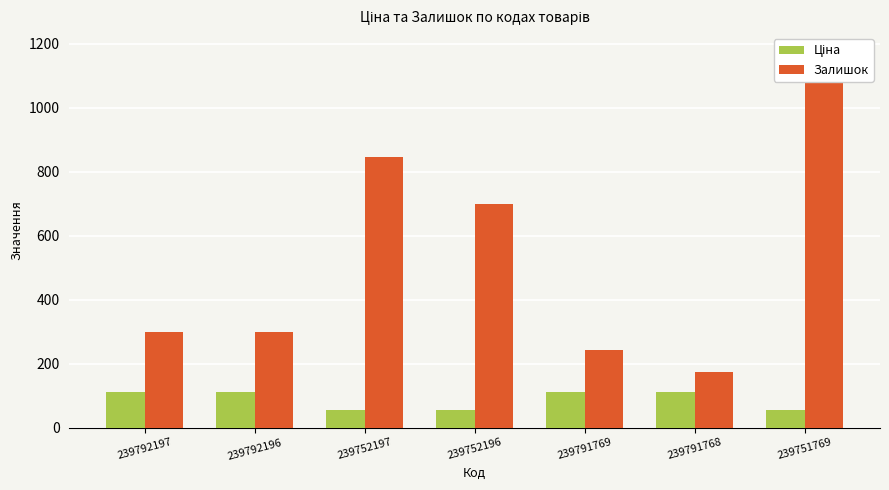

What is the average value of the Ціна series?

87.8